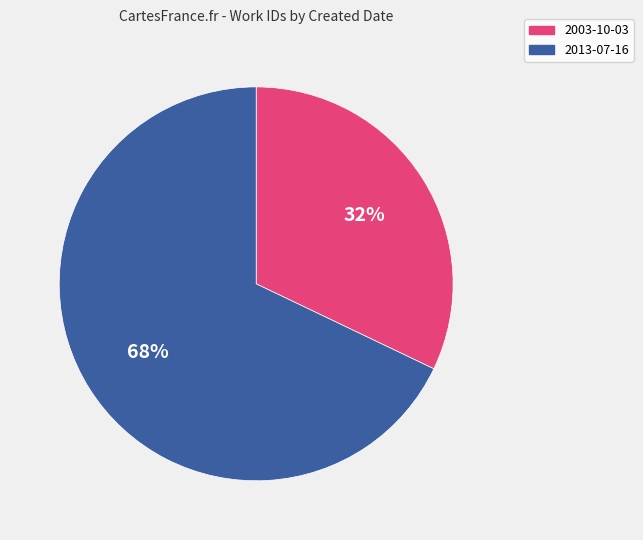

Is it true that 2013-07-16 is 77% of the pie?

False